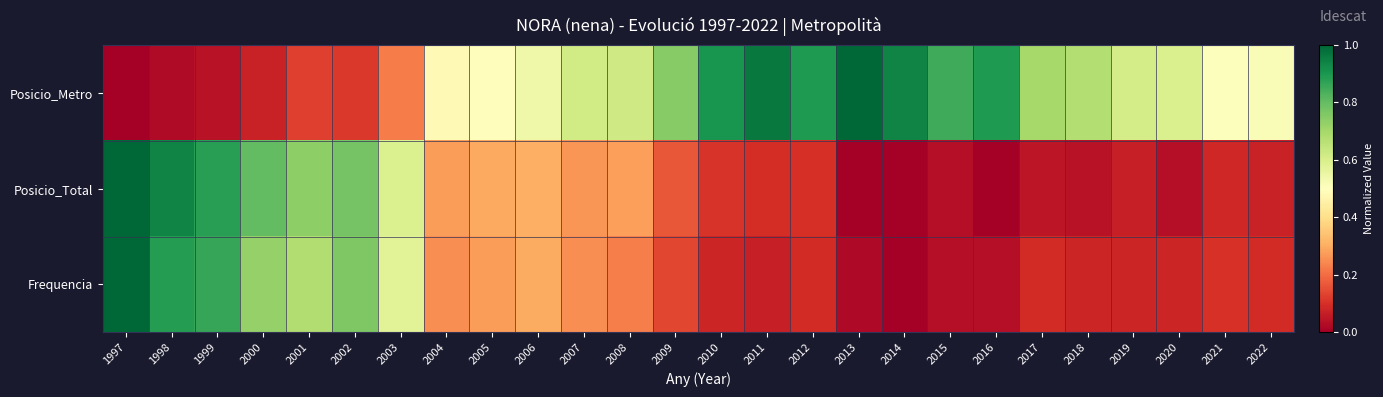

Which series has the largest range (max minus min)?

Posicio_Metro